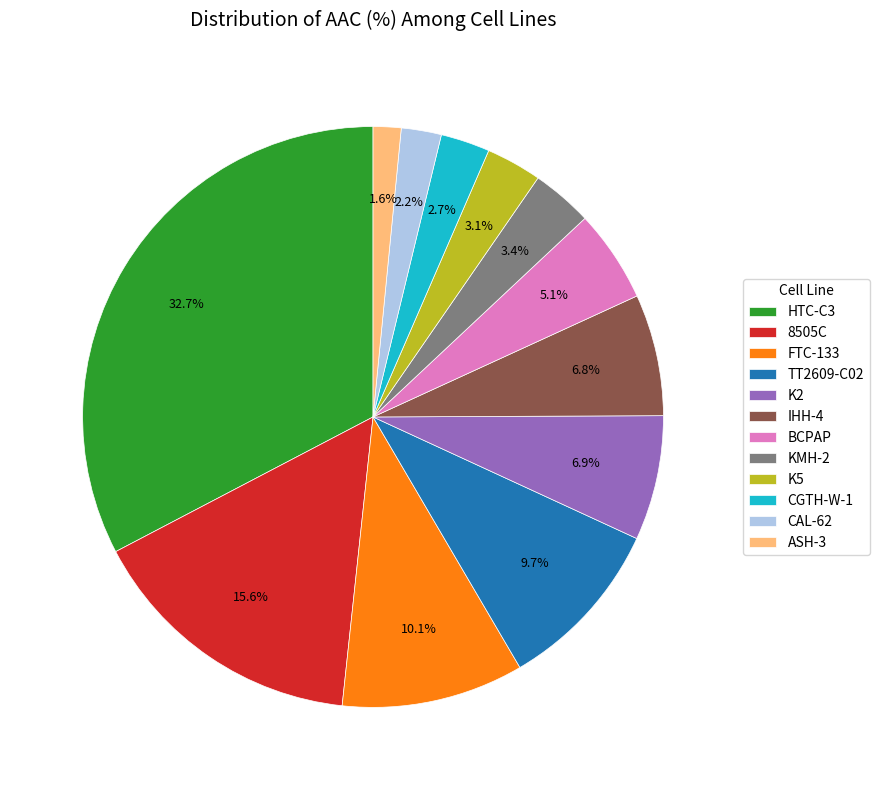

How much of the chart is everything except KMH-2?

96.6%